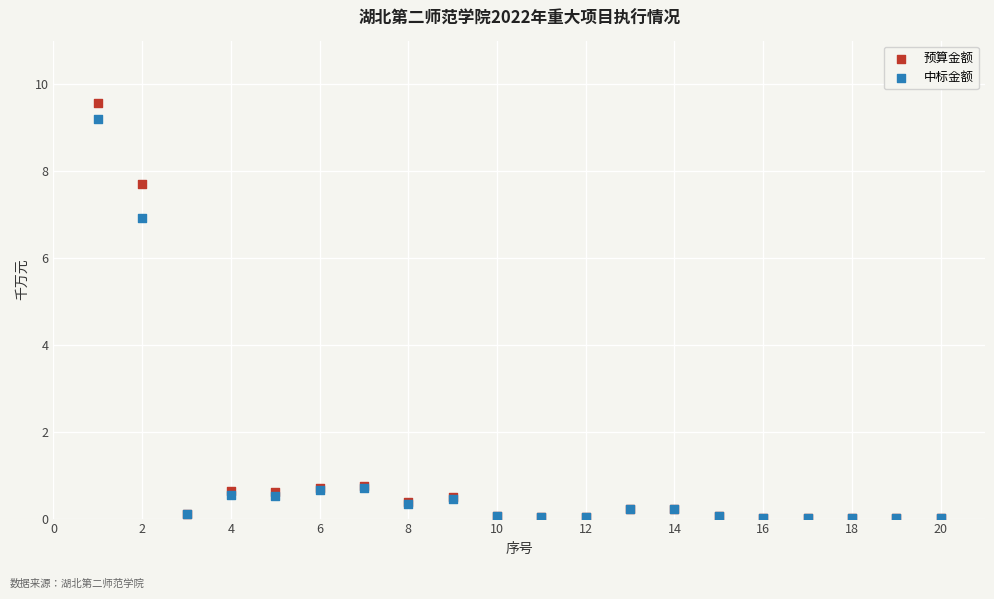

Which series reaches the maximum Y coordinate?

预算金额